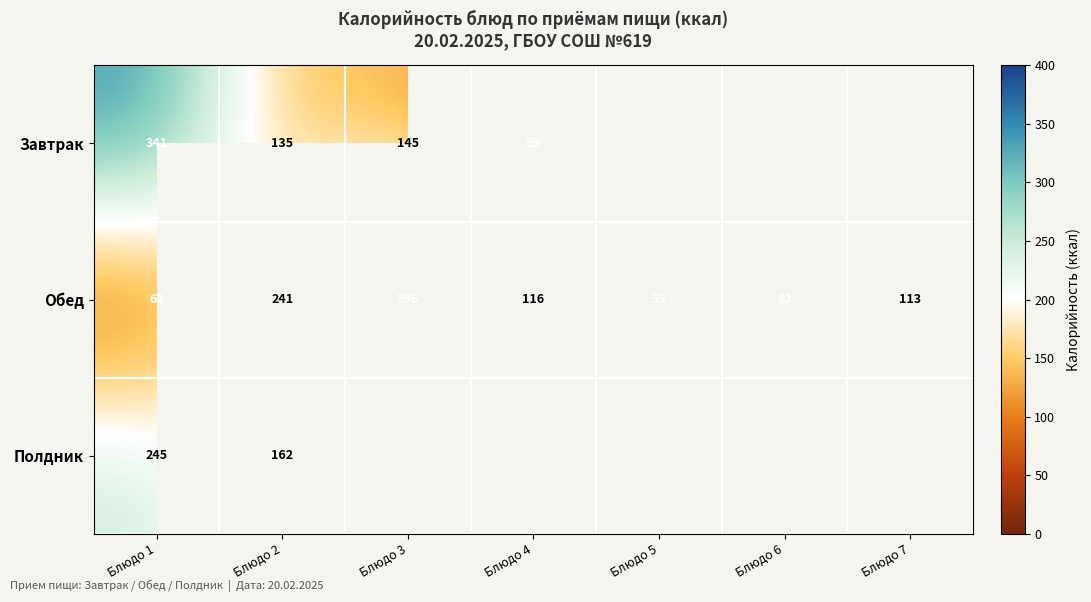

What is the sum of all Обед values?

1065